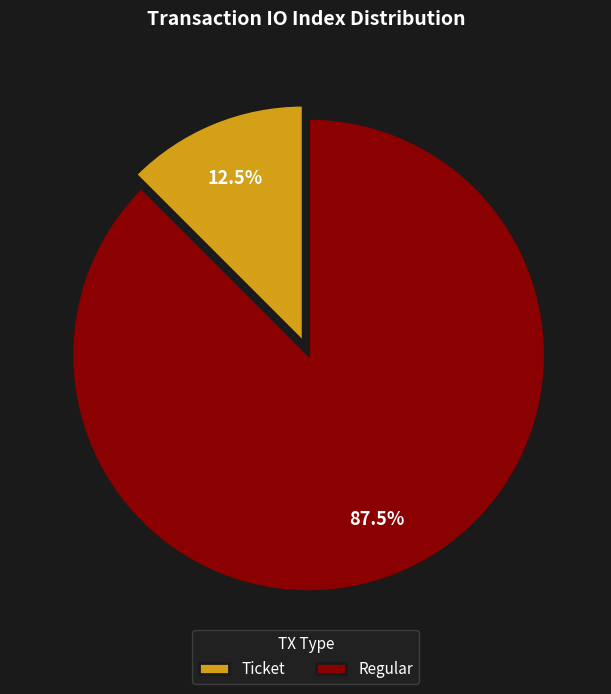

What is the smallest slice in the pie chart?

Ticket